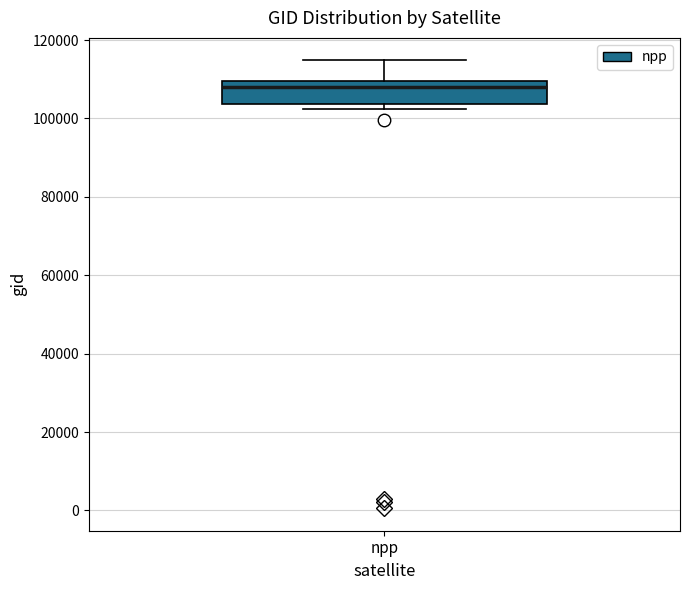

Where does the upper whisker of the box for npp end on the y-axis? The values are not printed on the chart, so give them approximately, as read against the axis.

114000